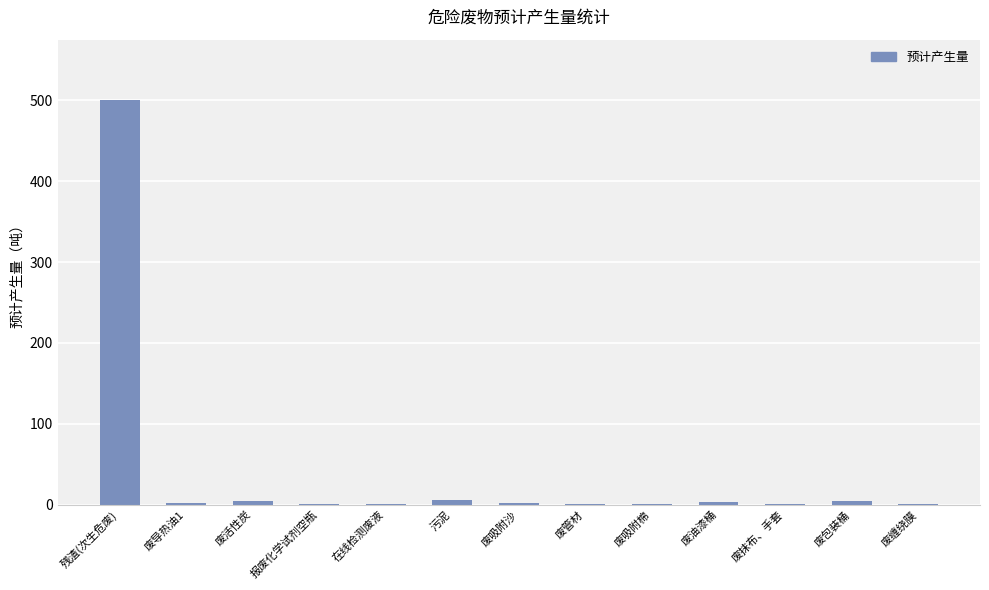

The chart shows a value of 1 at 报废化学试剂空瓶. True or false?

True